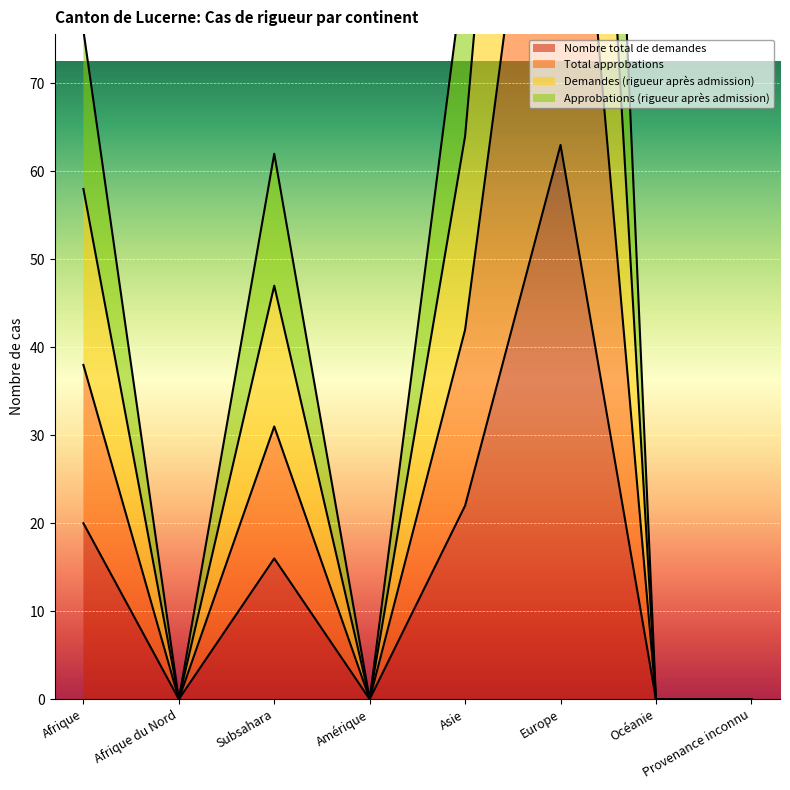

The Nombre total de demandes series shows 0 at Provenance inconnu. True or false?

True